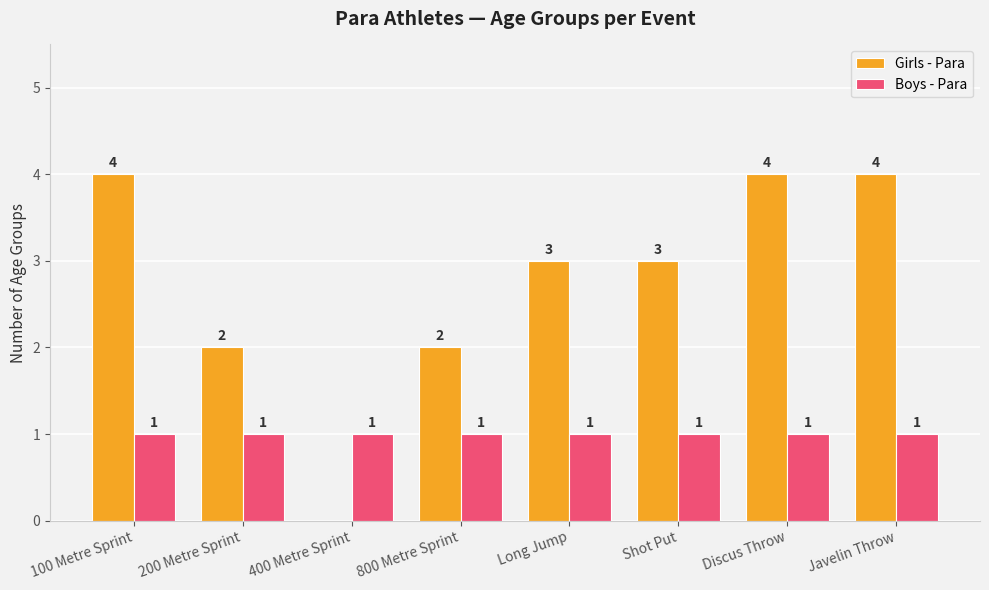

What is the spread (max minus min) of values at Shot Put?

2